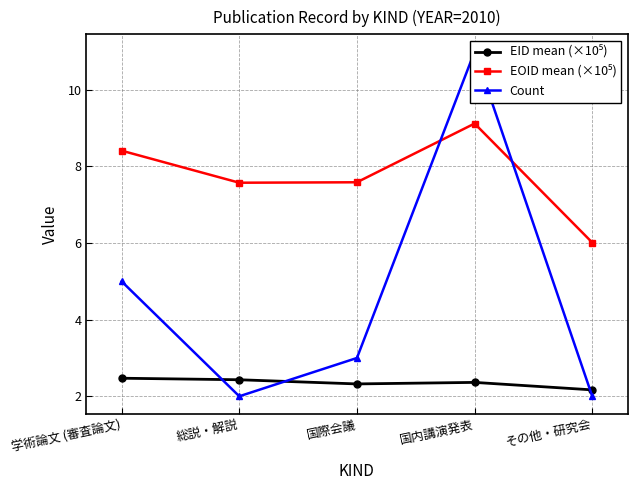

Between 総説・解説 and その他・研究会, which is larger?

総説・解説